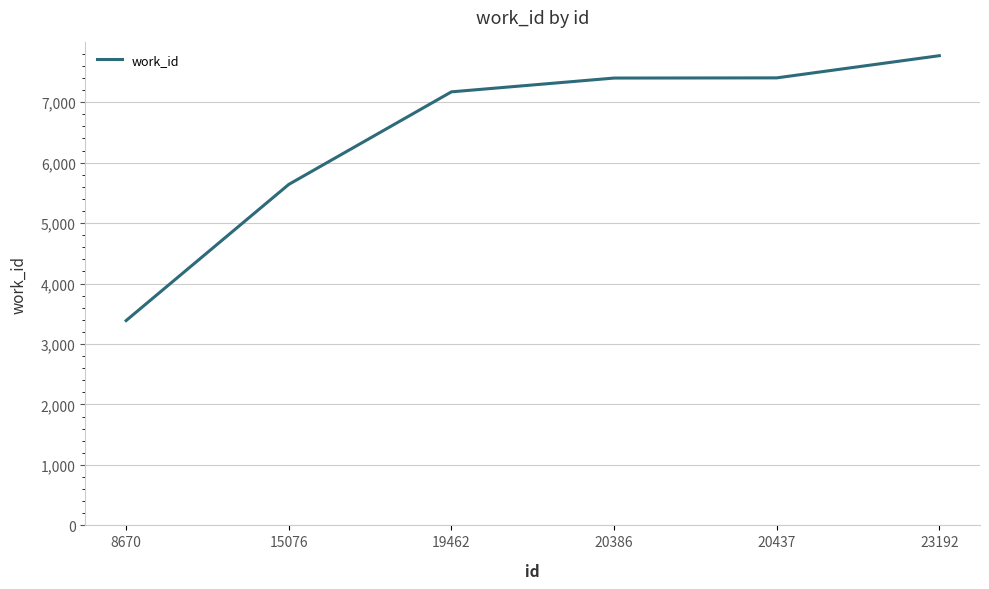

How many lines are shown in the chart?

1